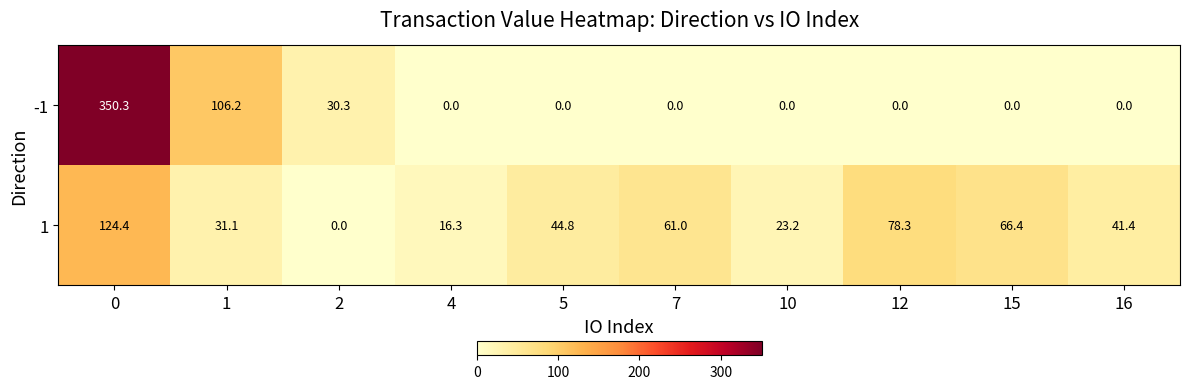

Count the number of data series in this chart.

2